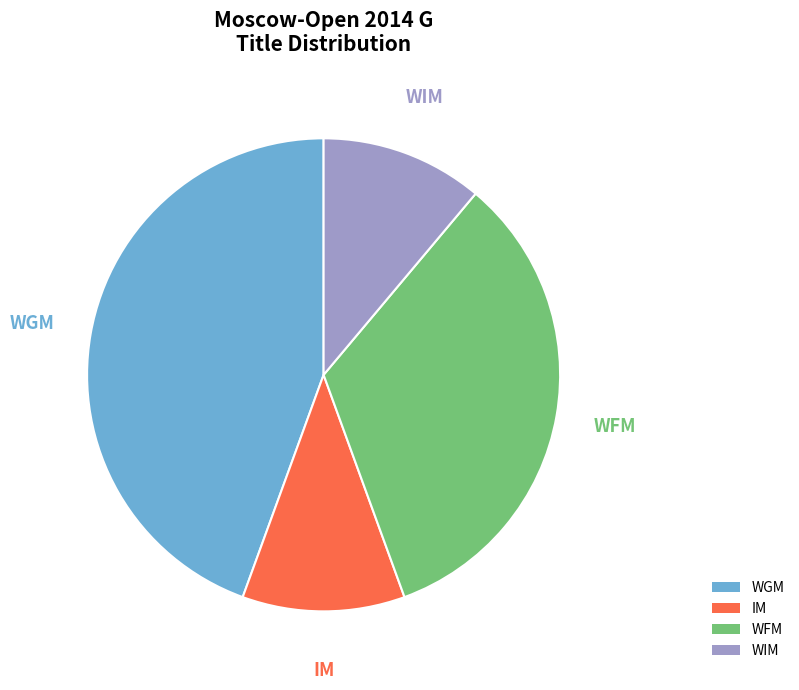

The IM slice represents 2% of the pie. True or false?

False